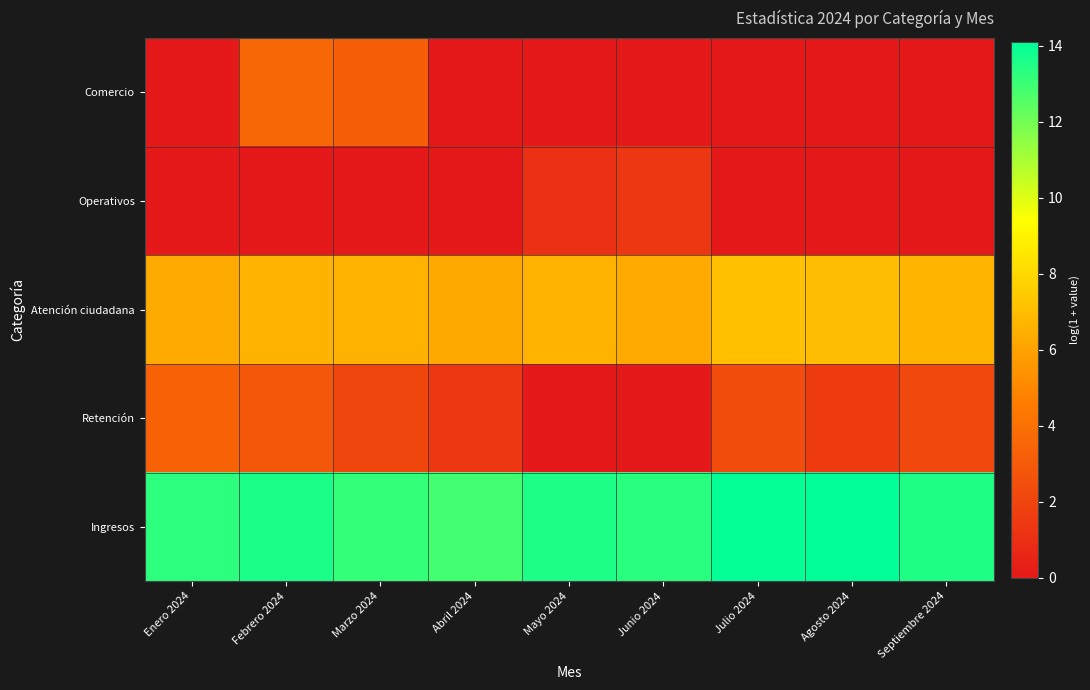

Count the number of categories in the chart.

9